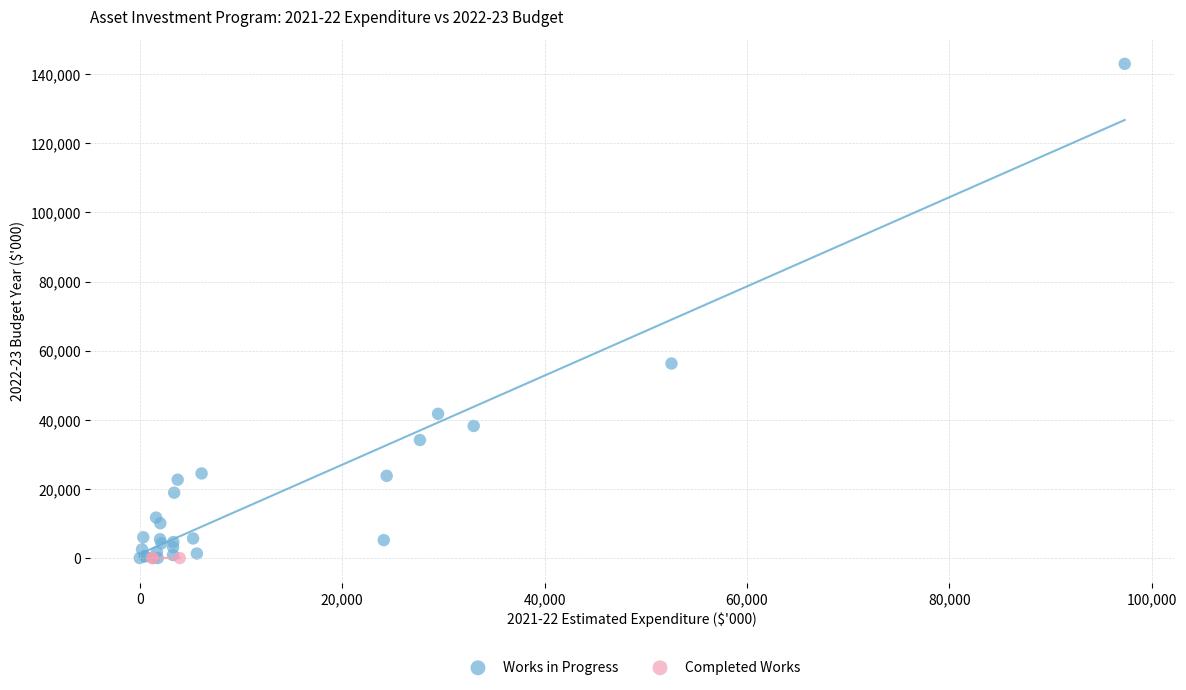

Which series reaches the maximum Y coordinate?

Works in Progress